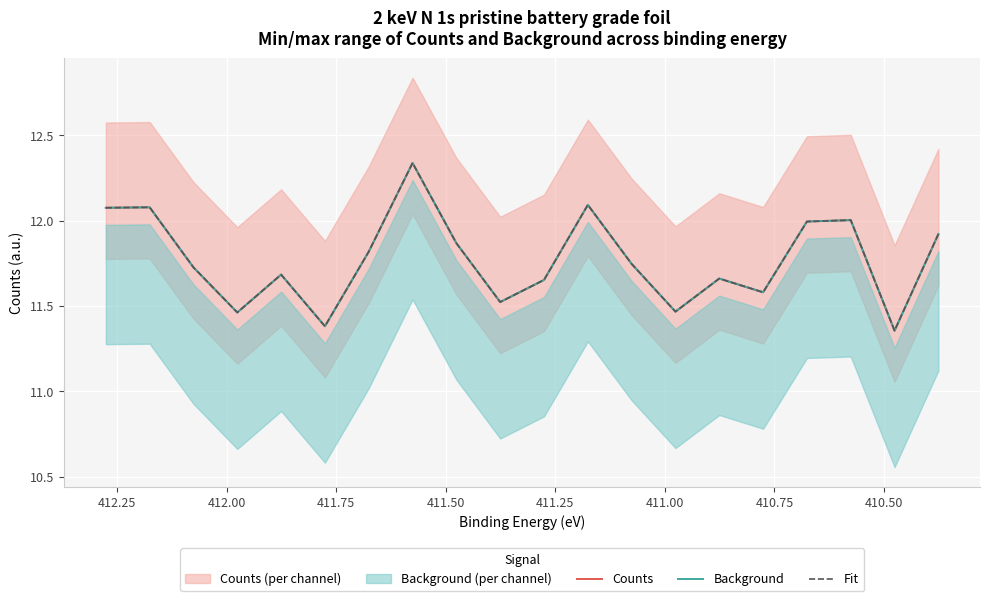

What is the total value across all series at 410.75?

35.2